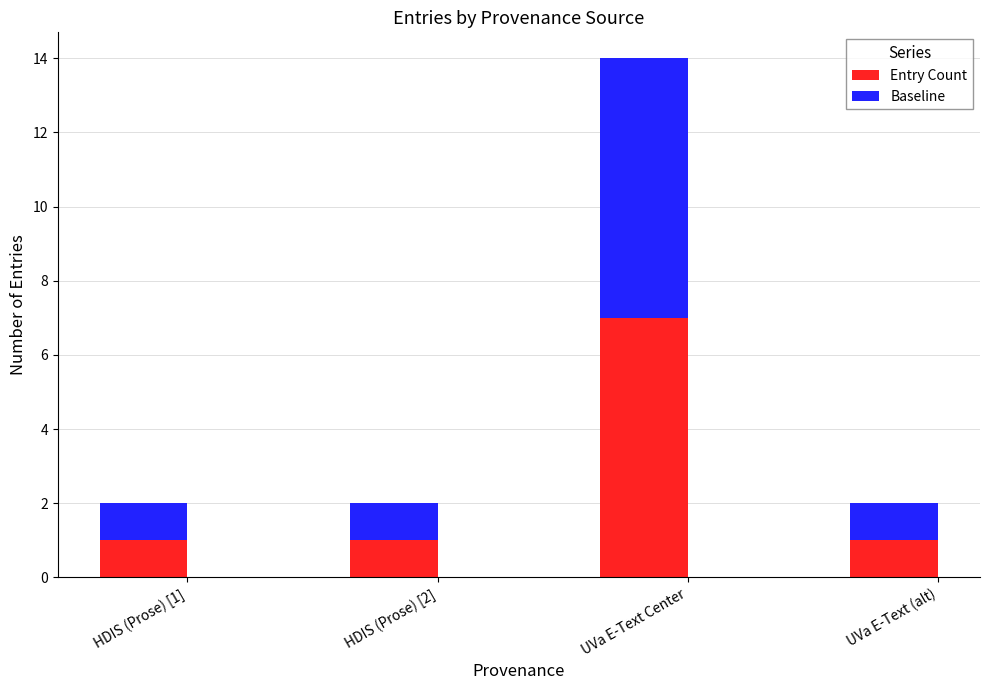

At which category is the sum across all series the highest?

UVa E-Text Center